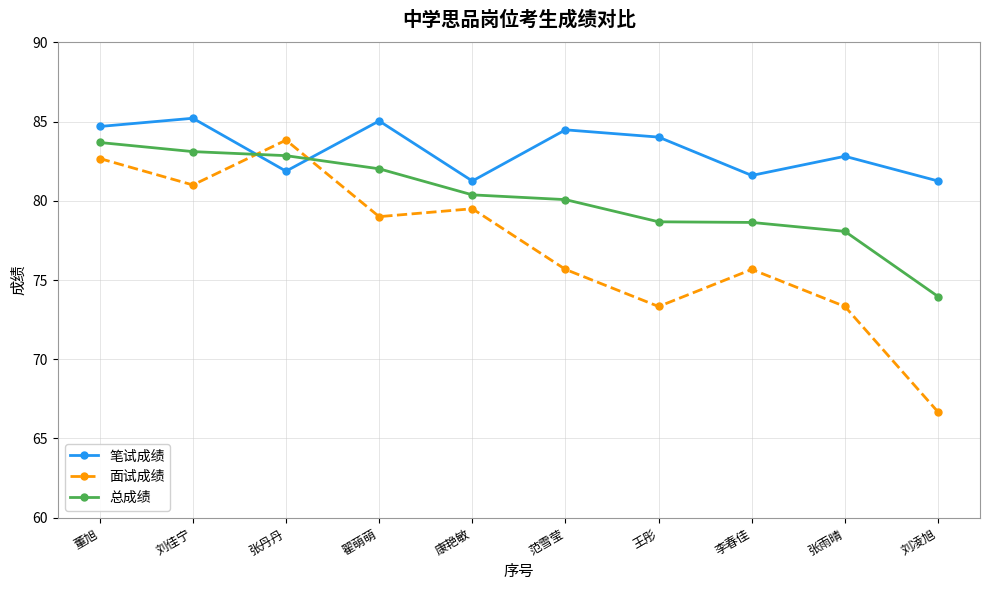

Which series has the largest range (max minus min)?

面试成绩